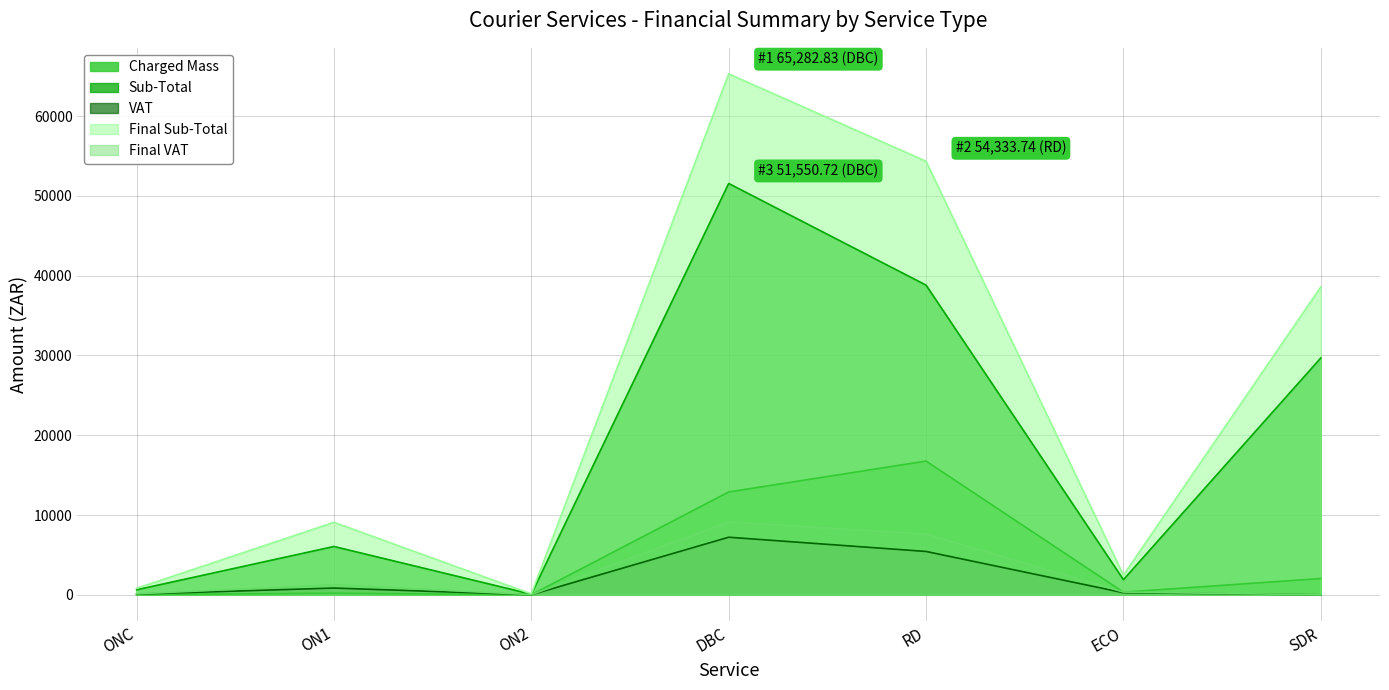

The value of Sub-Total at ECO is 3204.2. True or false?

False